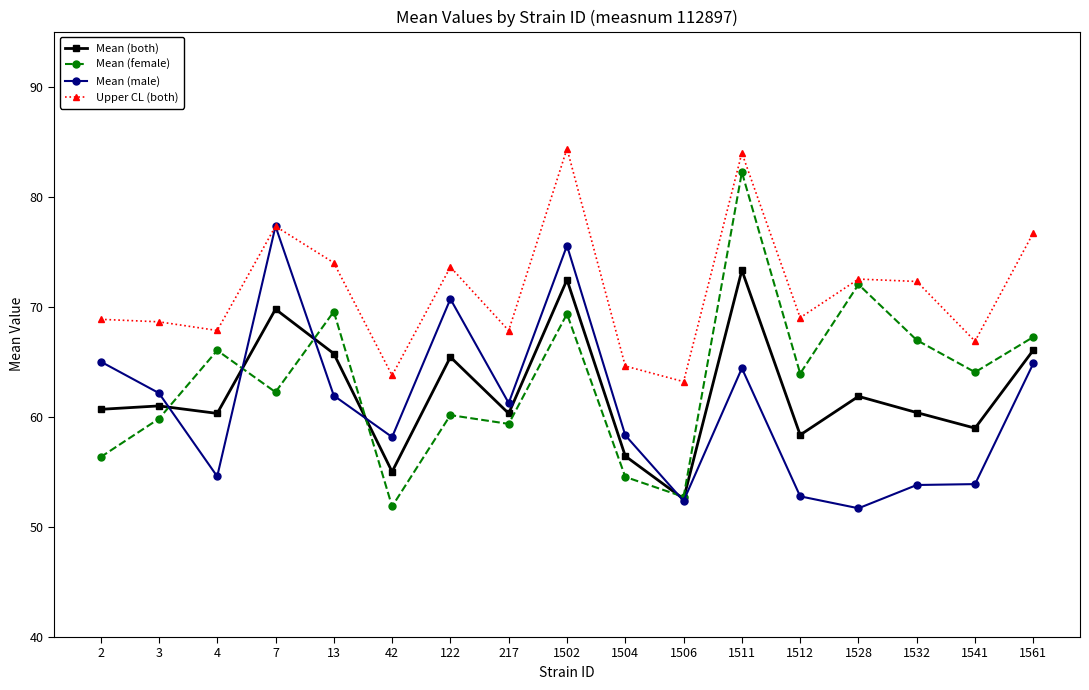

Which series has the largest total across all categories?

Upper CL (both)